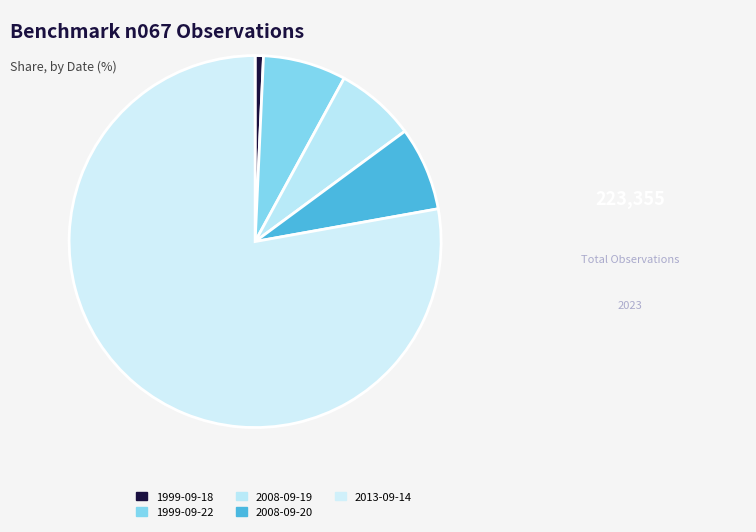

Between 2008-09-20 and 1999-09-22, which is larger?

2008-09-20